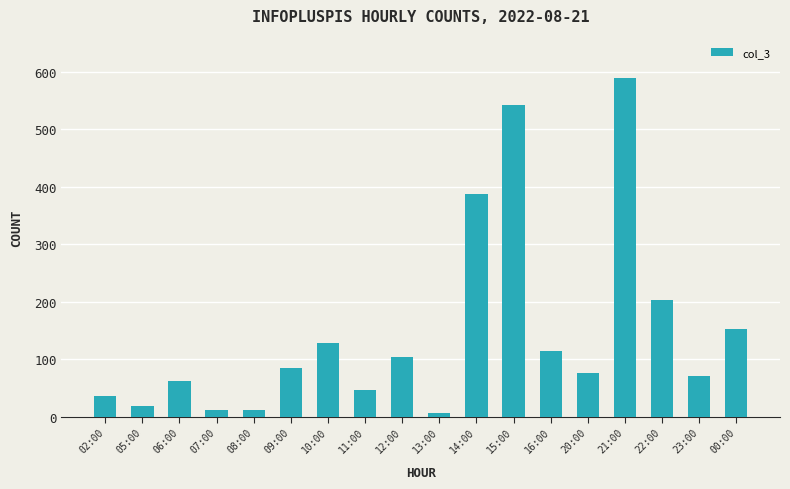

What position from the left is 07:00?

4